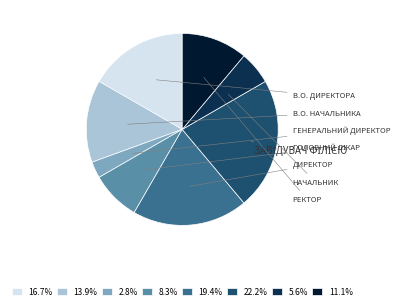

Is there any slice that represents more than half of the pie?

No